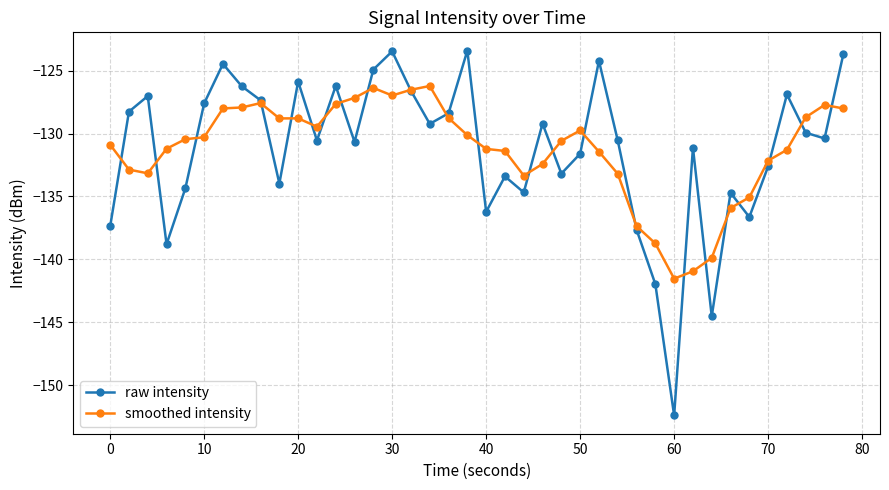

What is the maximum value for smoothed intensity?

-126.2